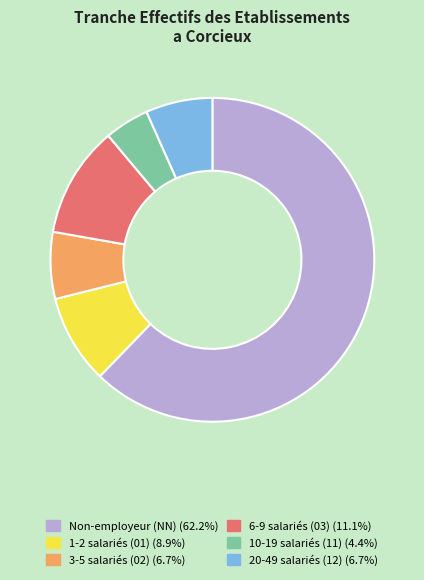

Does any single category account for the majority?

Yes